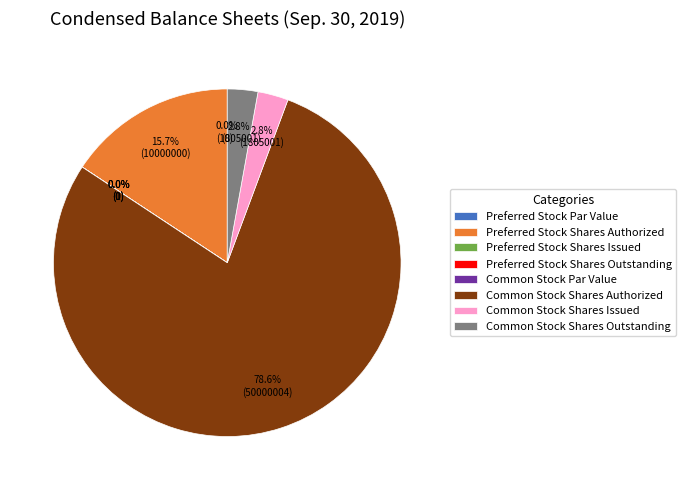

What is the largest slice in the pie chart?

Common Stock Shares Authorized